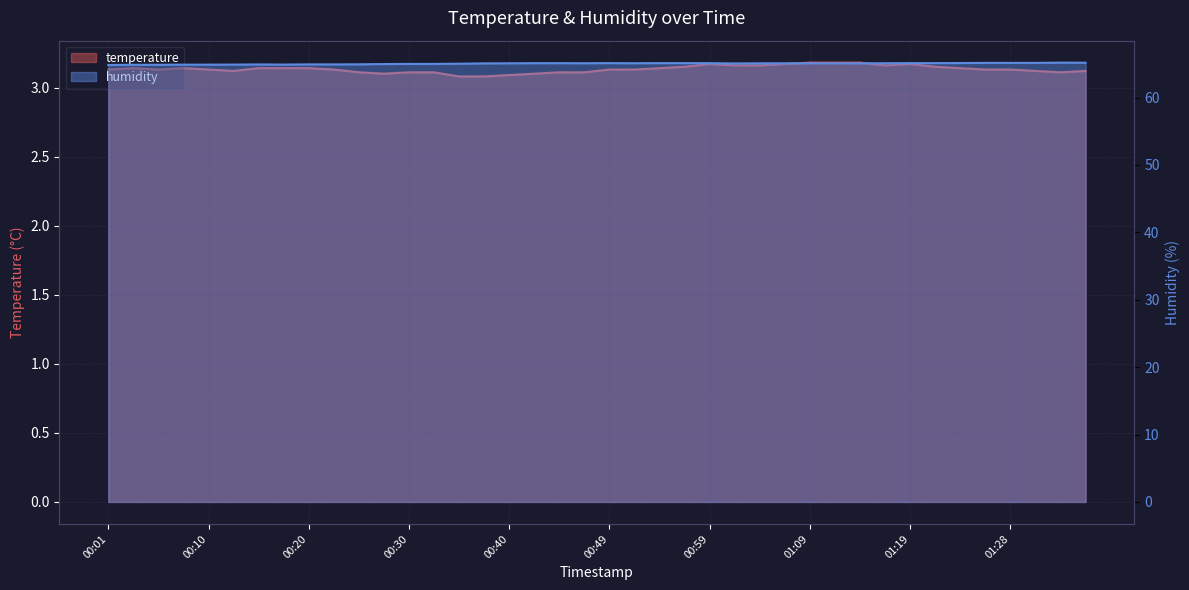

What is the minimum value for humidity?

64.8